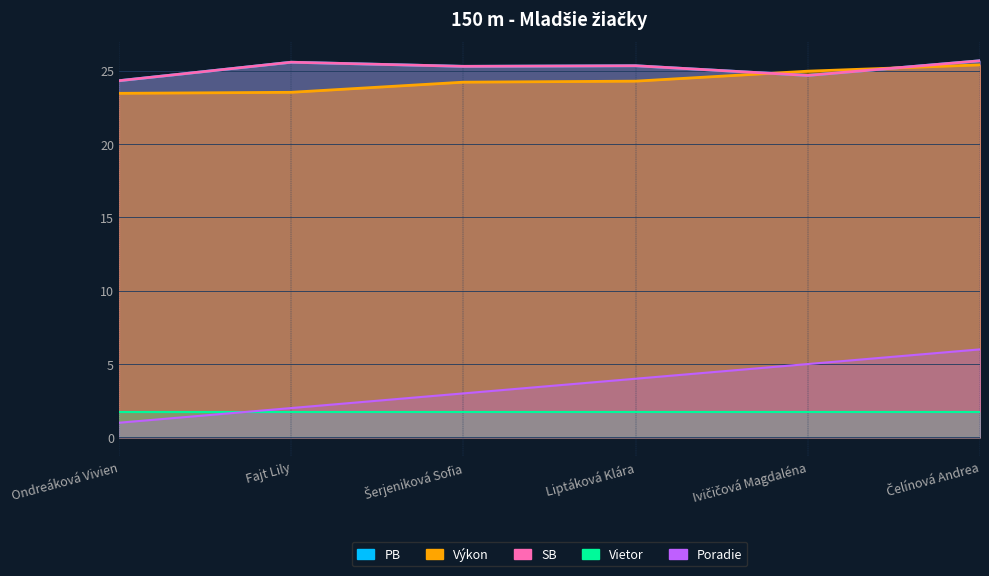

How many PB values are between 24 and 25?

2